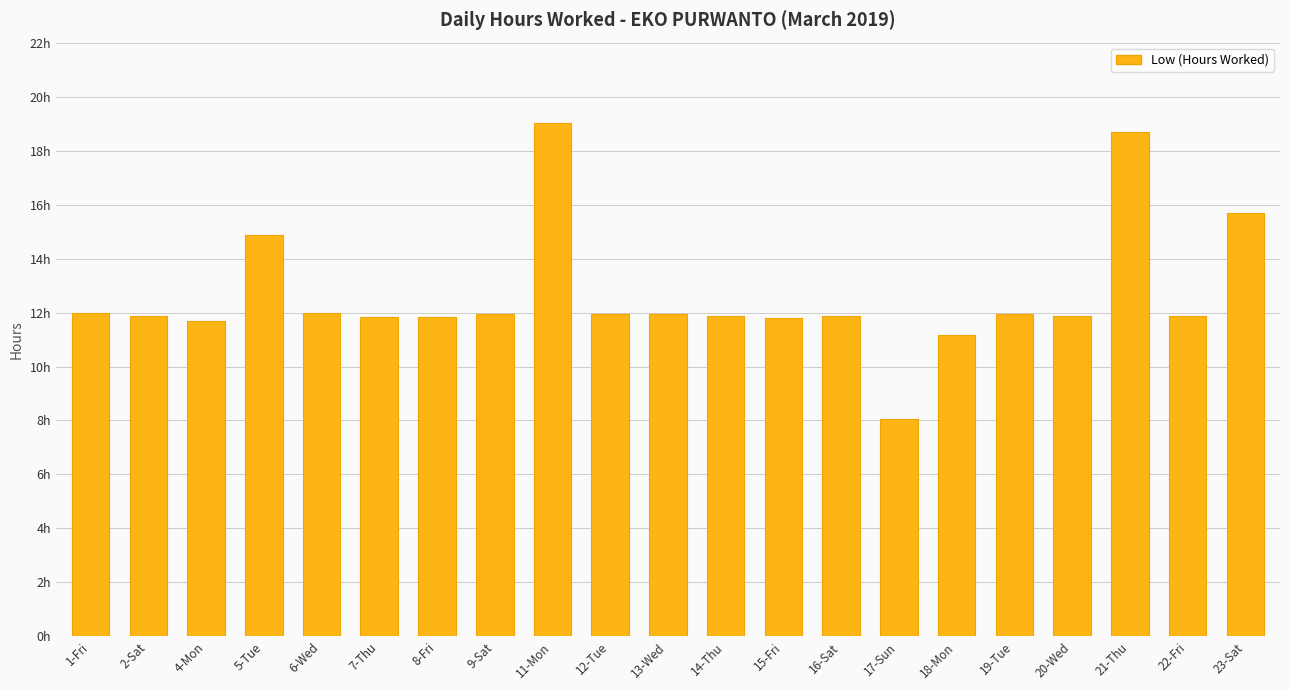

List the labels in order of value, largest first.

11-Mon, 21-Thu, 23-Sat, 5-Tue, 1-Fri, 6-Wed, 9-Sat, 19-Tue, 12-Tue, 13-Wed, 2-Sat, 22-Fri, 16-Sat, 14-Thu, 20-Wed, 8-Fri, 7-Thu, 15-Fri, 4-Mon, 18-Mon, 17-Sun